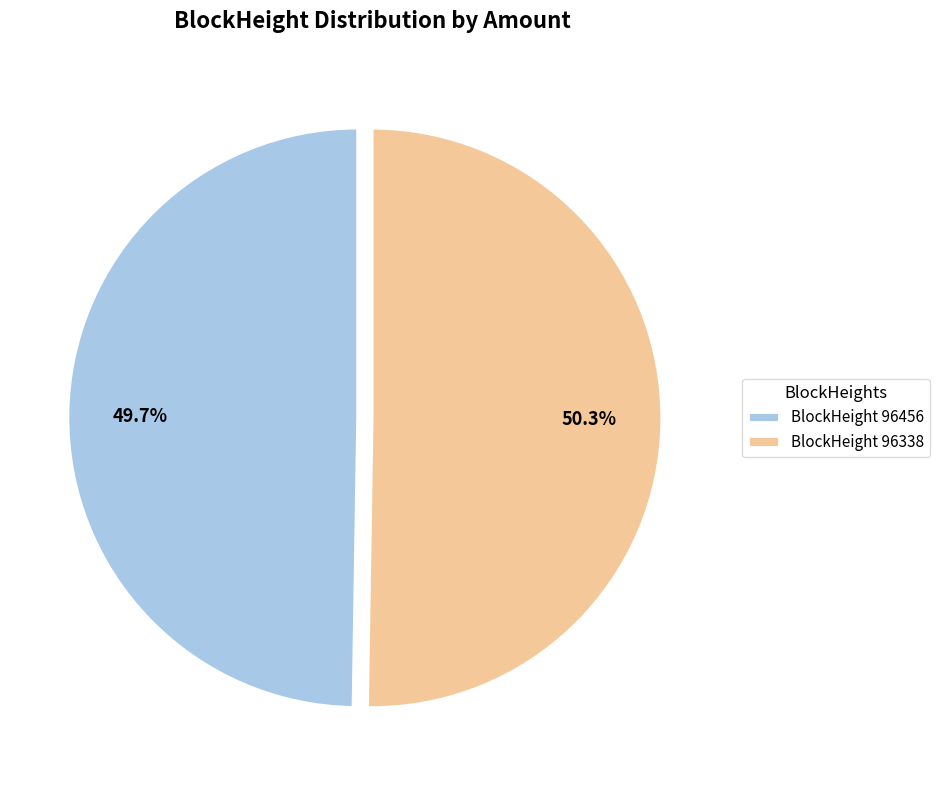

How many segments does this pie chart have?

2